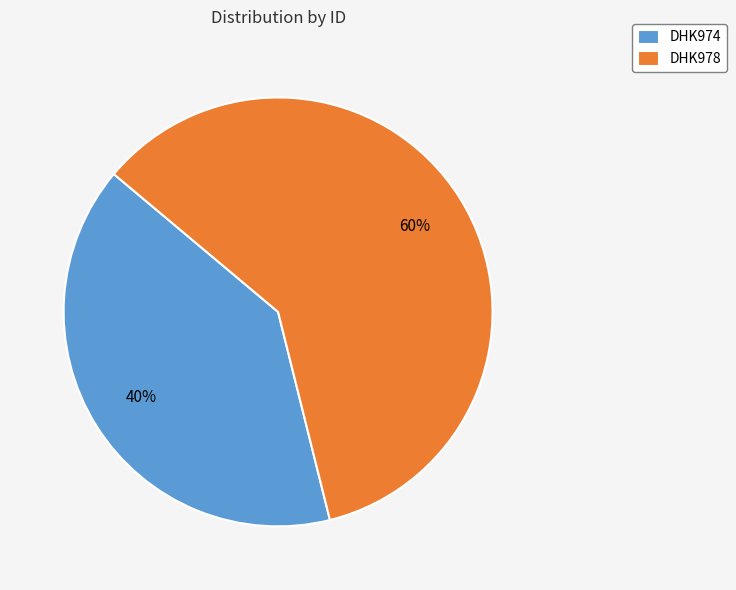

The DHK978 slice represents 60% of the pie. True or false?

True